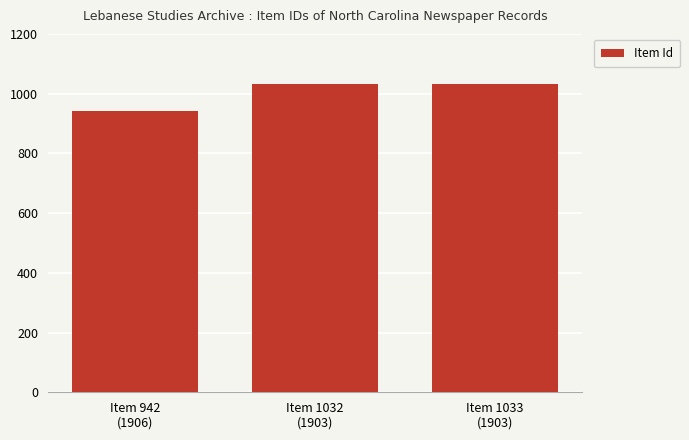

What is the sum of all values?

3007